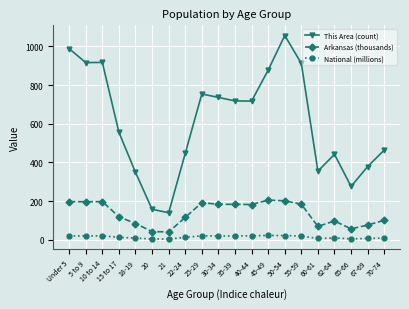

True or false: Arkansas (thousands) has more than 0 interior local peaks.

True